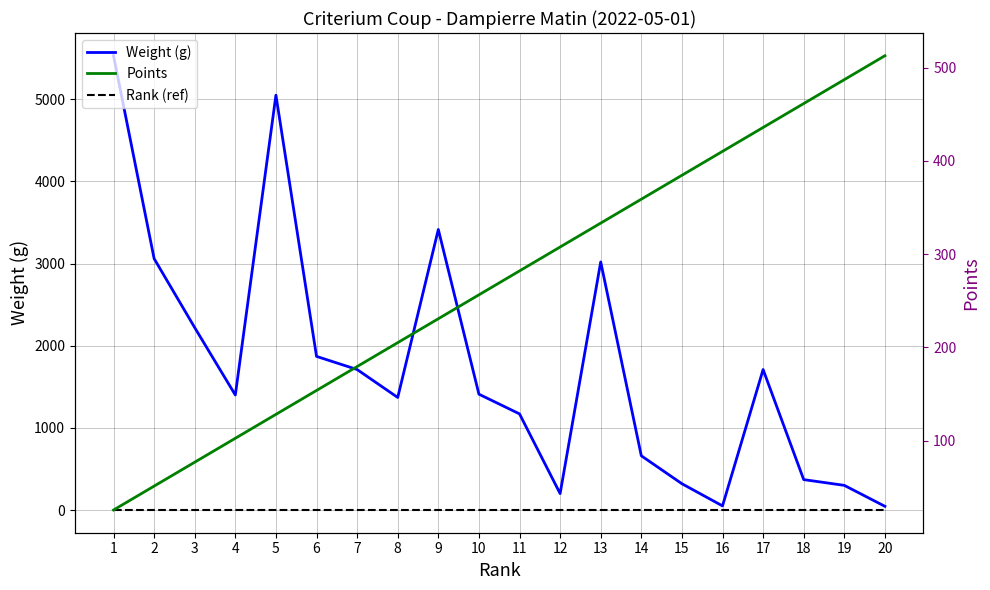

At which label does Points reach its minimum?

1